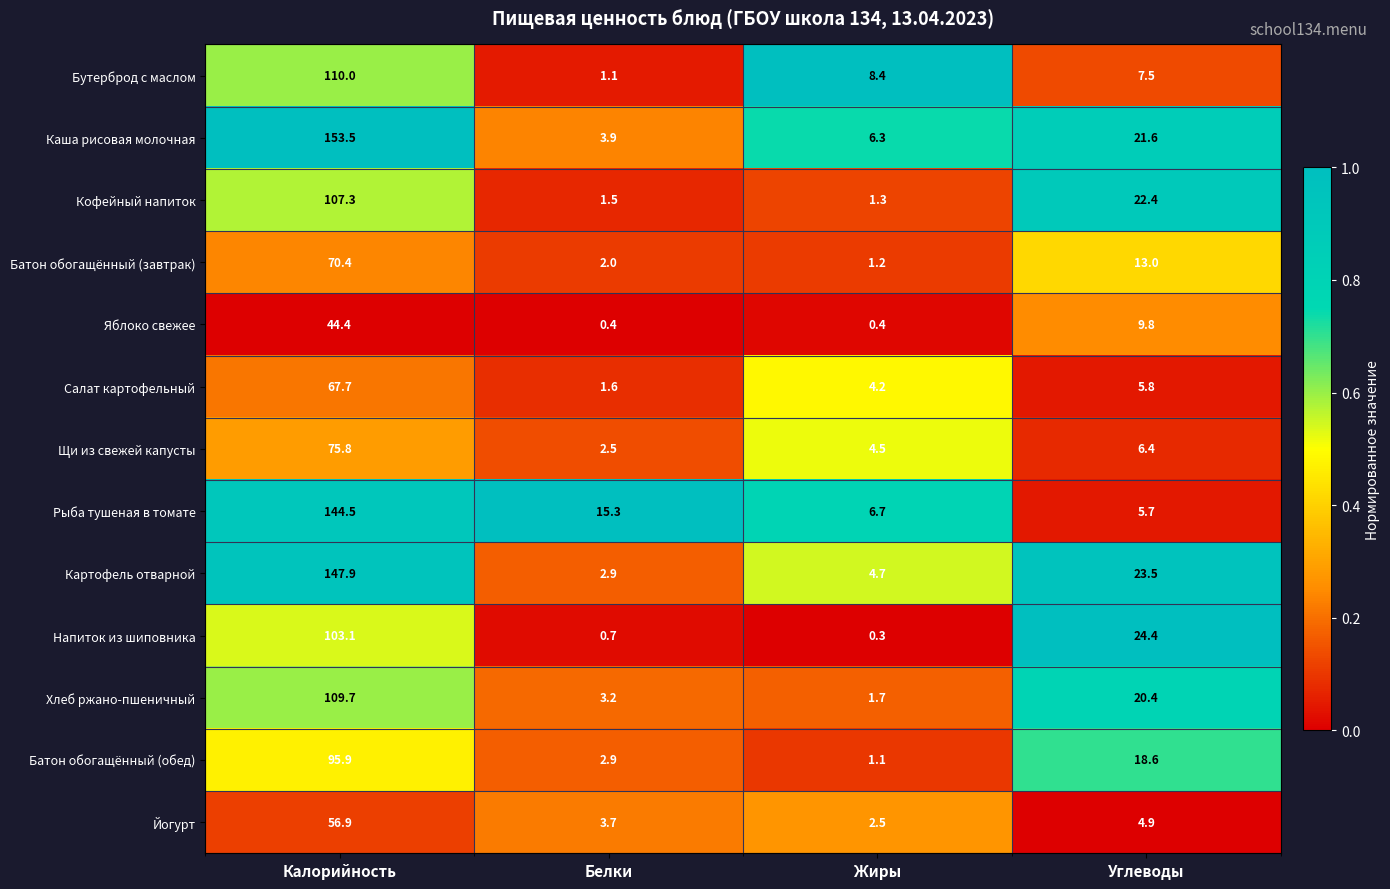

How many values in the Рыба тушеная в томате series exceed 15?

2